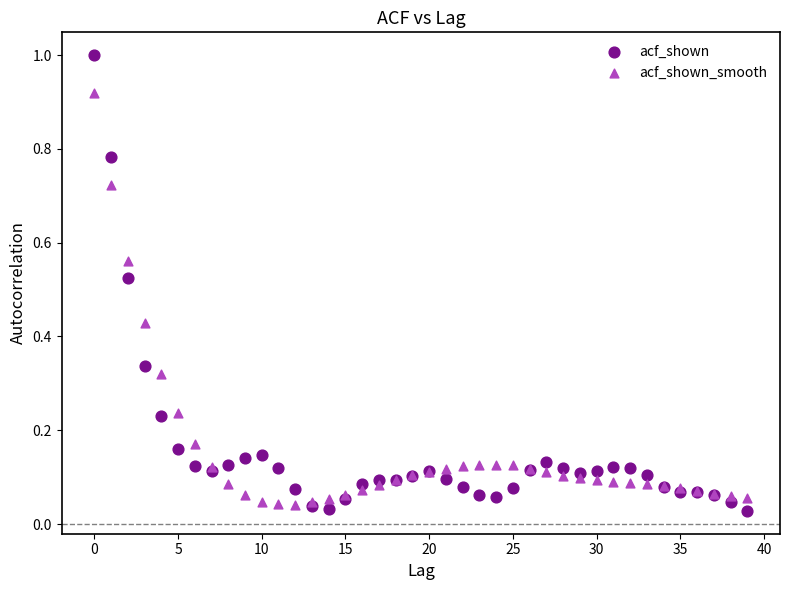

Which series has the largest Y range (max minus min)?

acf_shown